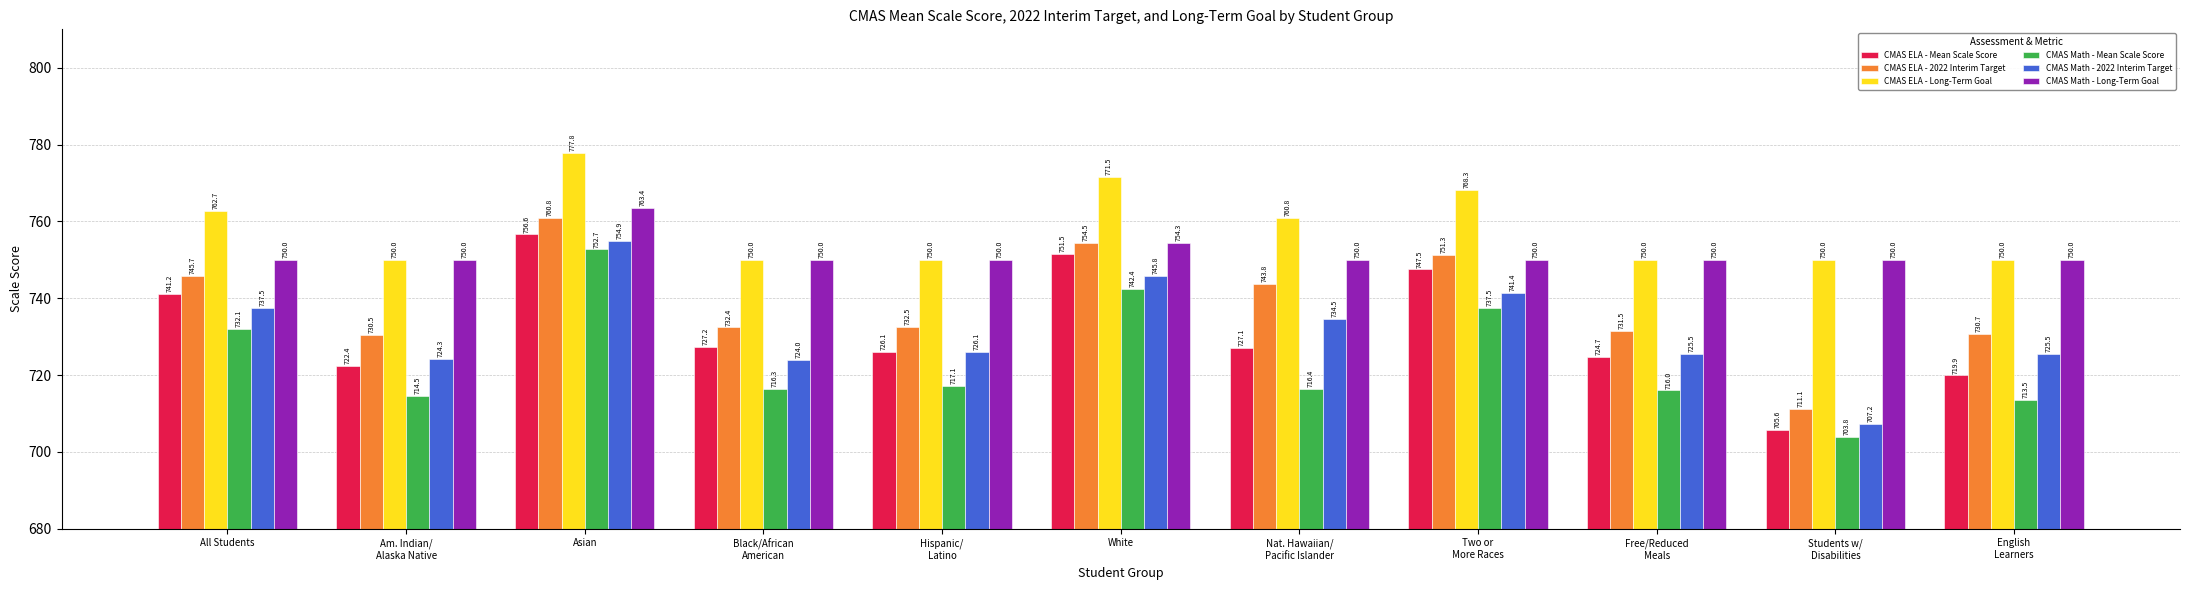

Which category has the highest value in the CMAS Math - Mean Scale Score series?

Asian